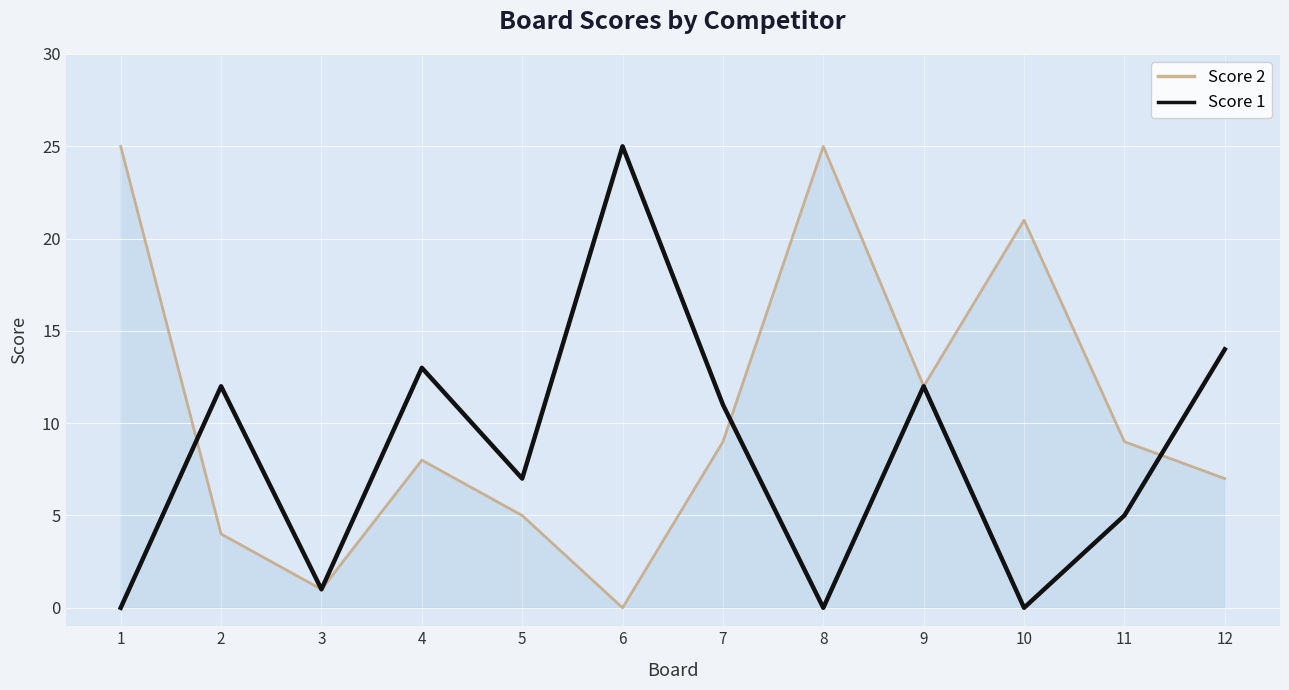

What is the difference between the highest and lowest values at 2?

8